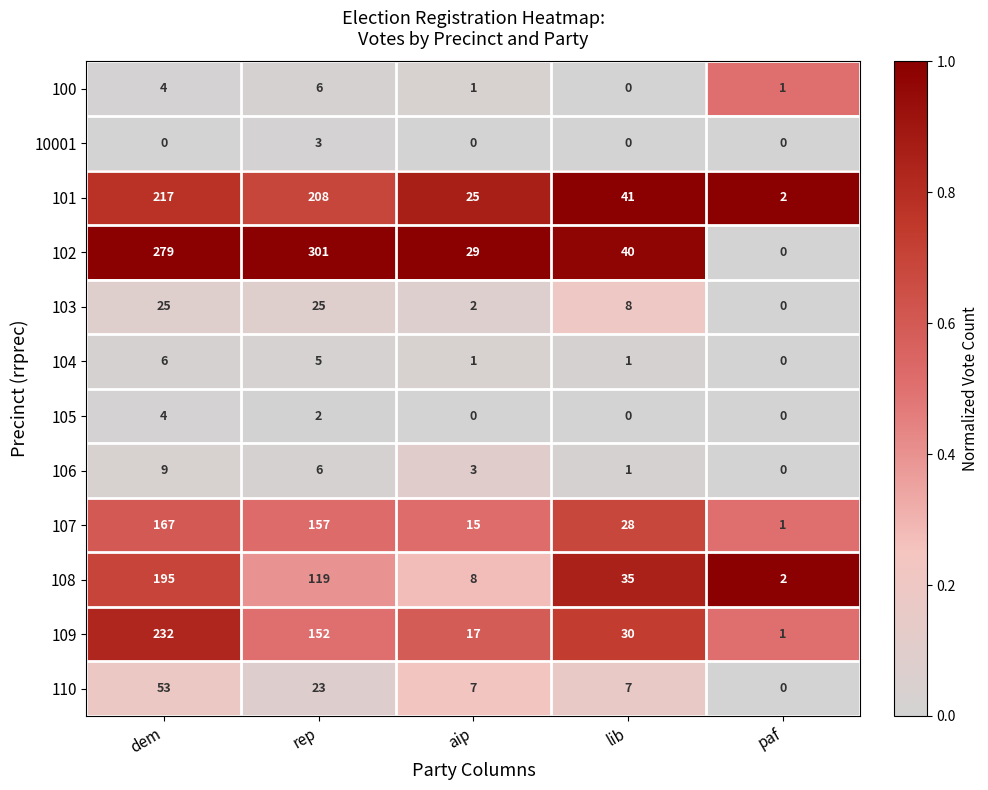

What is the total value across all series at paf?

7